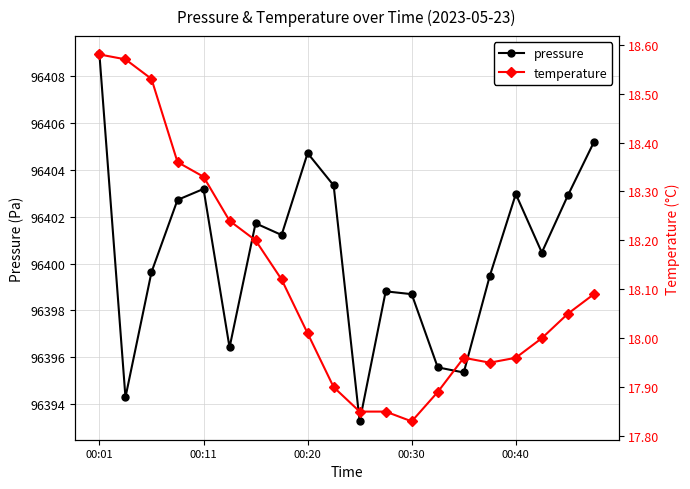

The pressure series shows 51004.0 at 00:20. True or false?

False